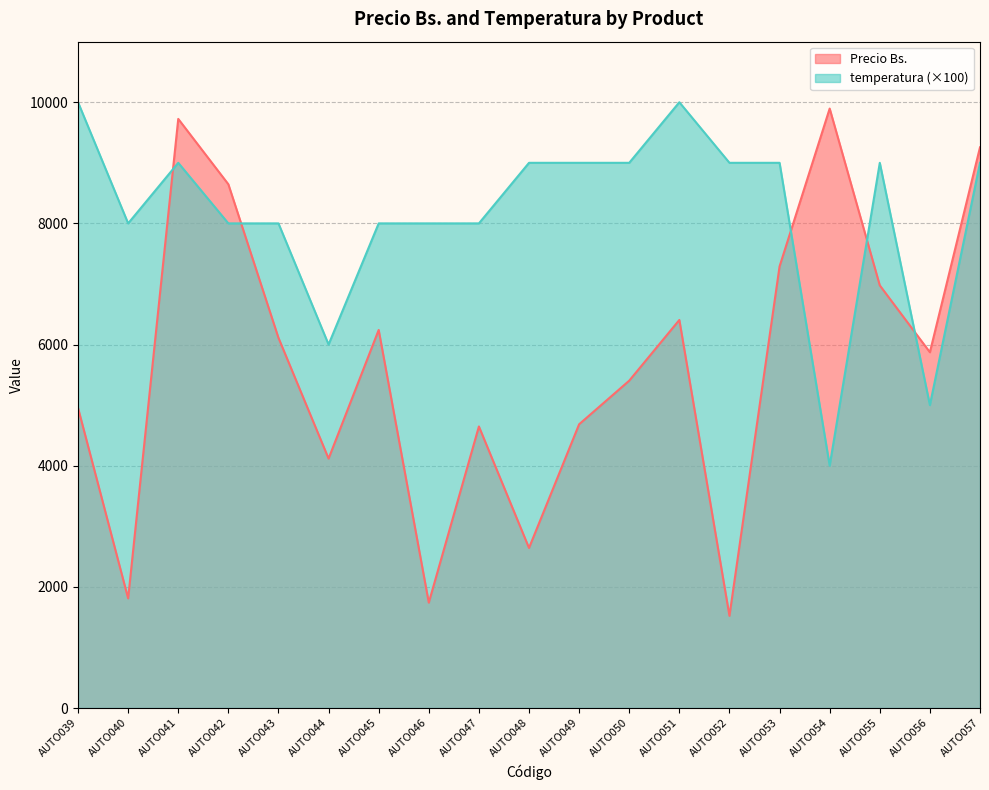

Rank the categories by temperatura value from lowest to highest.

AUTO054, AUTO056, AUTO044, AUTO040, AUTO042, AUTO043, AUTO045, AUTO046, AUTO047, AUTO041, AUTO048, AUTO049, AUTO050, AUTO052, AUTO053, AUTO055, AUTO057, AUTO039, AUTO051